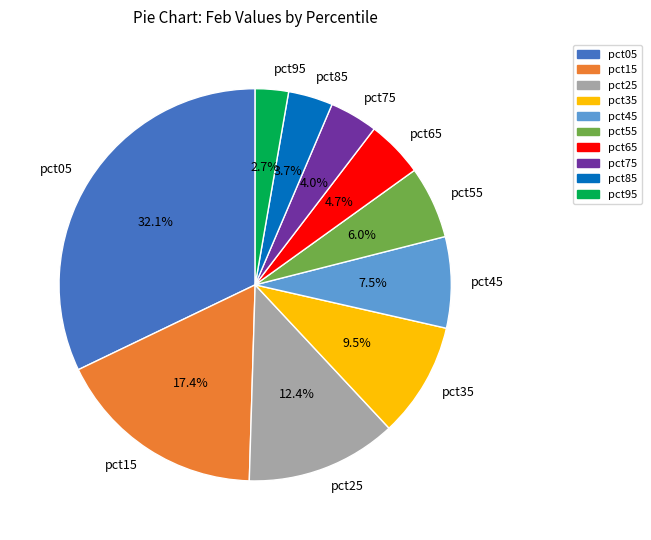

Combined, what portion of the pie is pct05 and pct45?

39.6%